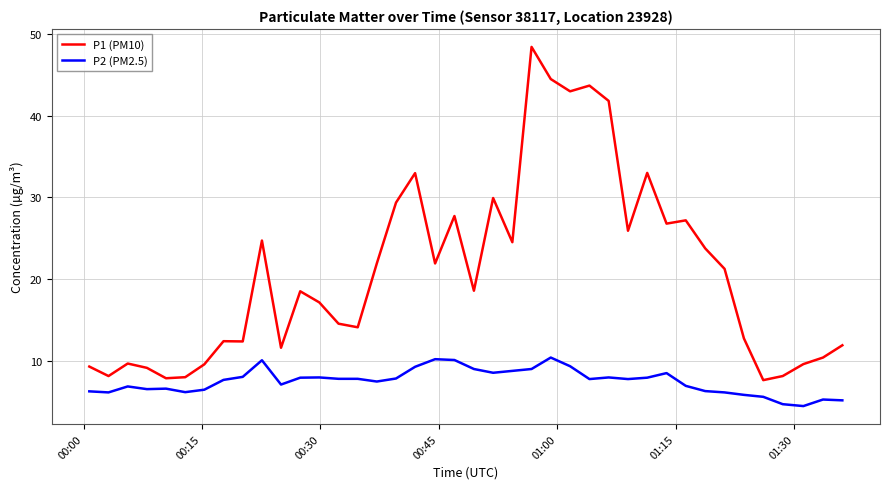

Which series has the largest range (max minus min)?

P1 (PM10)